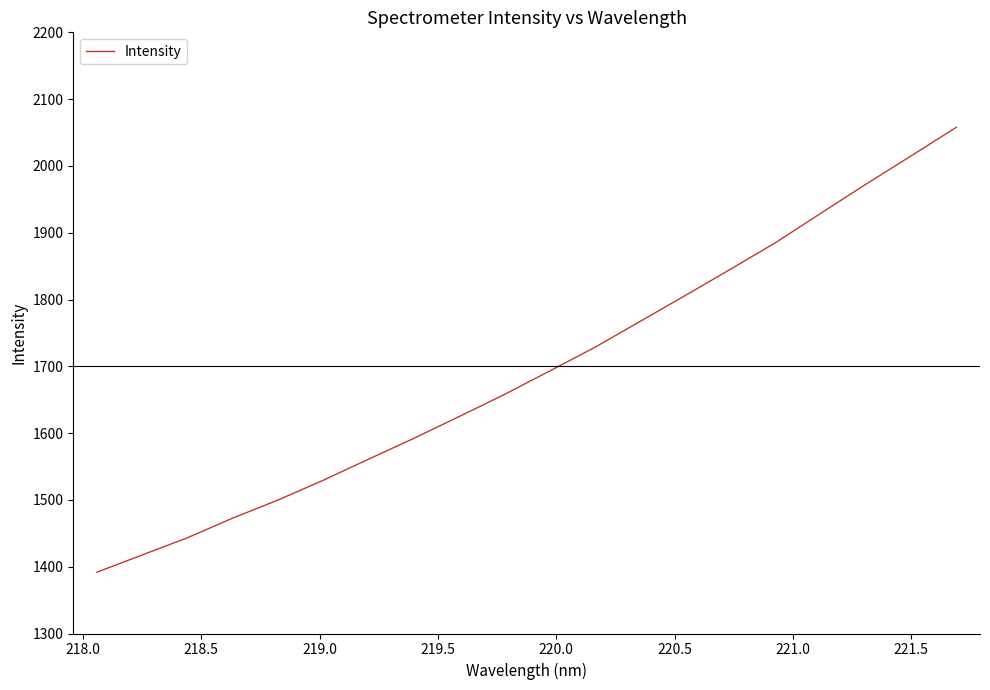

What is the smallest value displayed?

1391.8